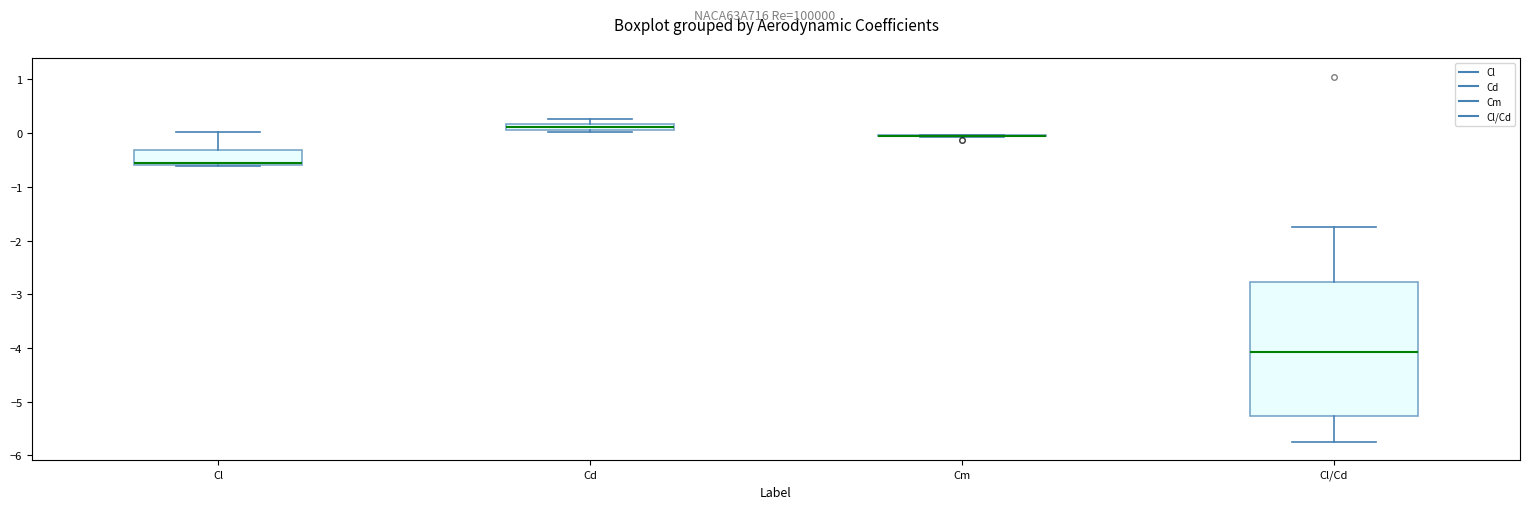

Where does the upper whisker of the box for Cl end on the y-axis? The values are not printed on the chart, so give them approximately, as read against the axis.

0.0